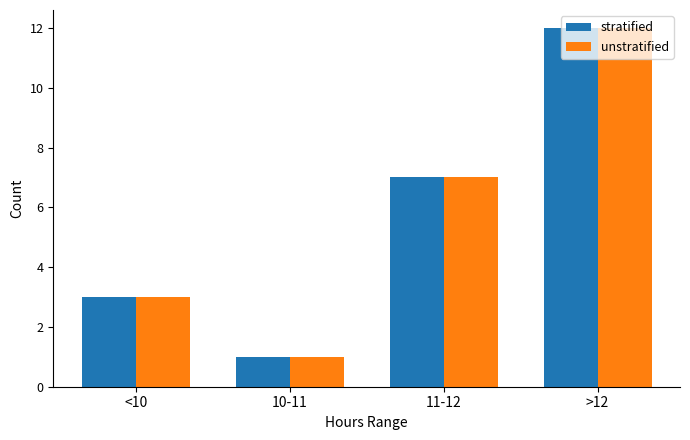

What position from the left is >12?

4